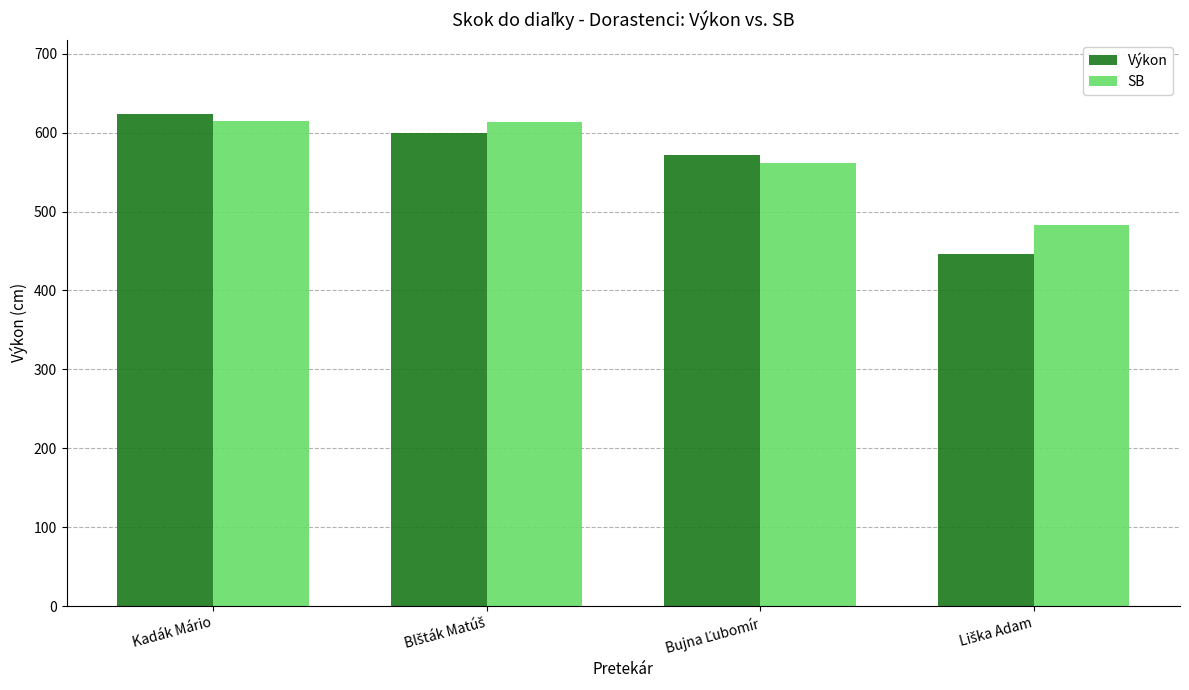

What is the minimum value shown in the chart?

446